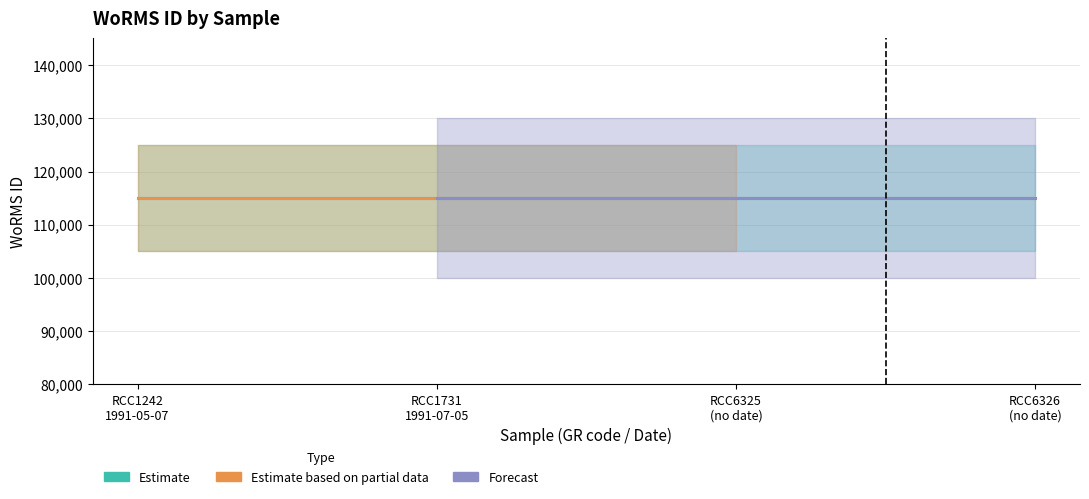

What is the maximum value shown in the chart?

115104